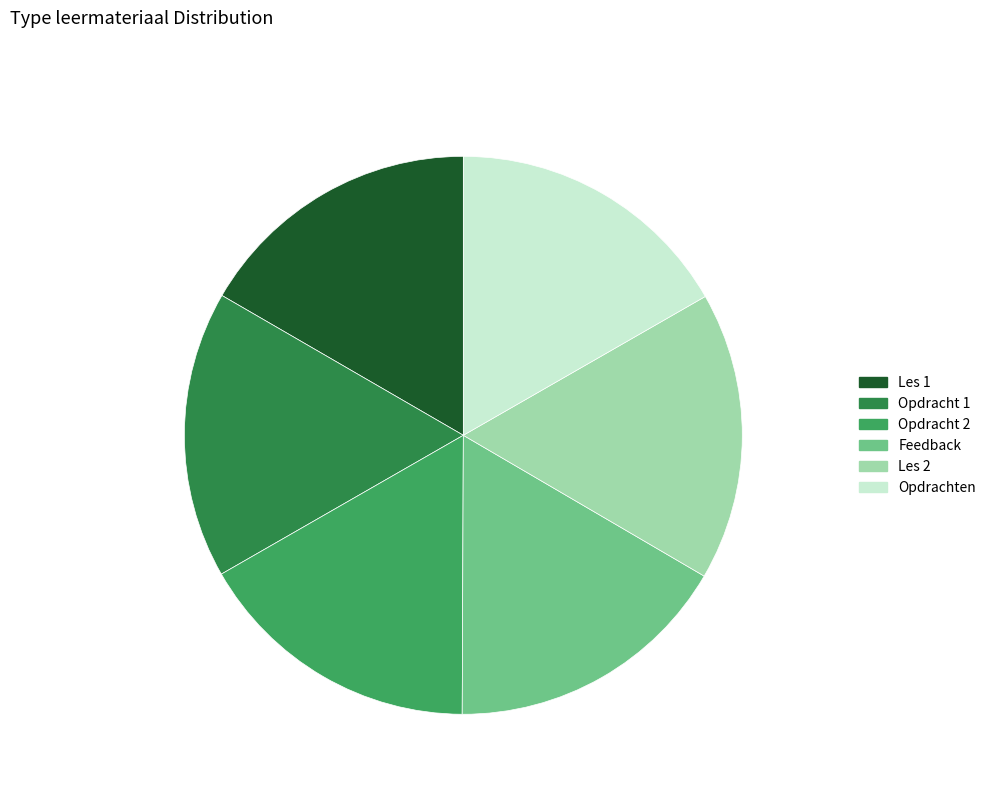

Approximately how many times larger is the value at Feedback 16.65% compared to Les 2 16.71%?

1.0